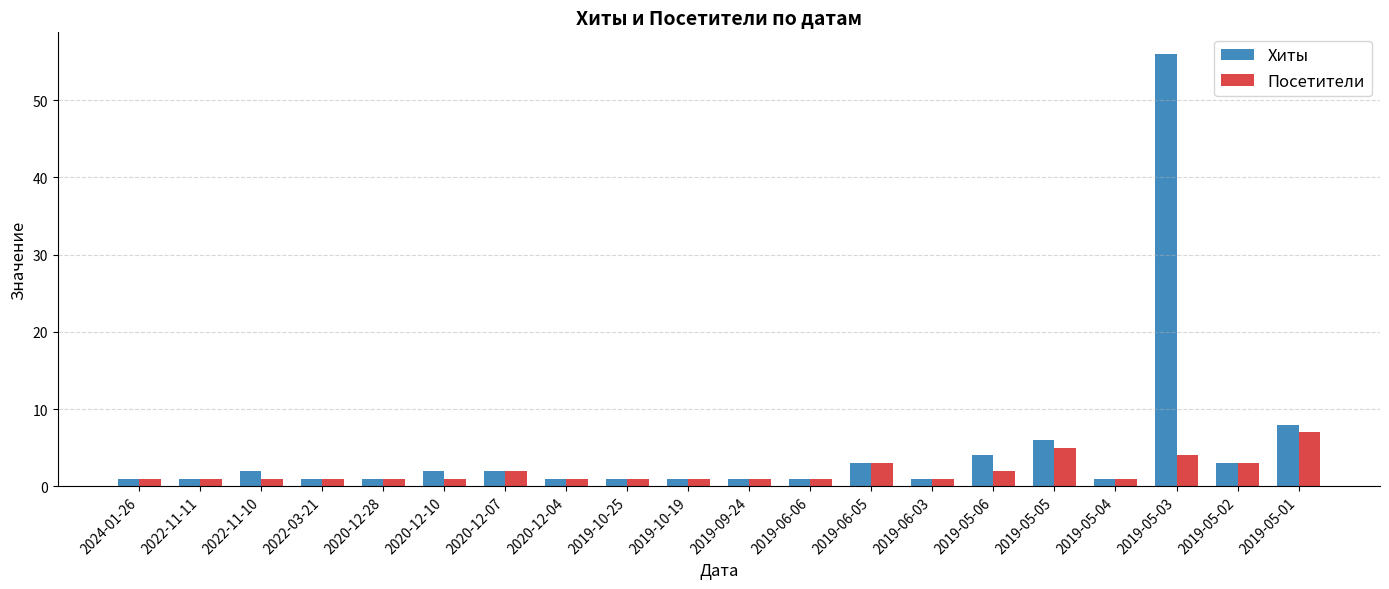

Reading left to right, extract all data points from this chart.

Хиты: 2024-01-26=1	2022-11-11=1	2022-11-10=2	2022-03-21=1	2020-12-28=1	2020-12-10=2	2020-12-07=2	2020-12-04=1	2019-10-25=1	2019-10-19=1	2019-09-24=1	2019-06-06=1	2019-06-05=3	2019-06-03=1	2019-05-06=4	2019-05-05=6	2019-05-04=1	2019-05-03=56	2019-05-02=3	2019-05-01=8
Посетители: 2024-01-26=1	2022-11-11=1	2022-11-10=1	2022-03-21=1	2020-12-28=1	2020-12-10=1	2020-12-07=2	2020-12-04=1	2019-10-25=1	2019-10-19=1	2019-09-24=1	2019-06-06=1	2019-06-05=3	2019-06-03=1	2019-05-06=2	2019-05-05=5	2019-05-04=1	2019-05-03=4	2019-05-02=3	2019-05-01=7